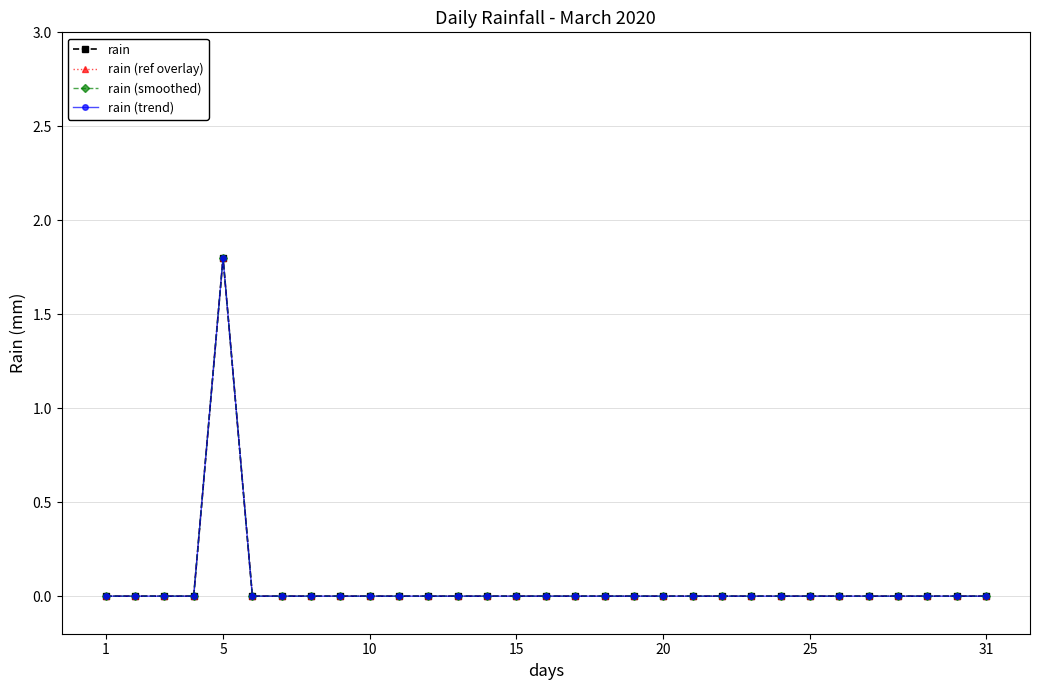

True or false: rain has more than 1 interior local peaks.

False